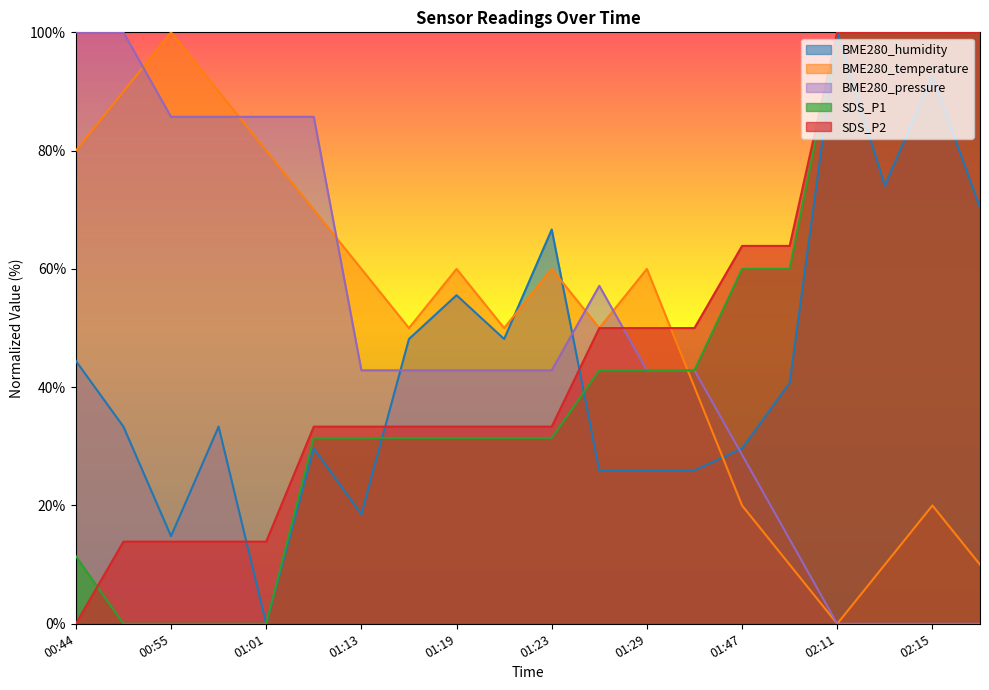

Which series has the largest total across all categories?

BME280_temperature